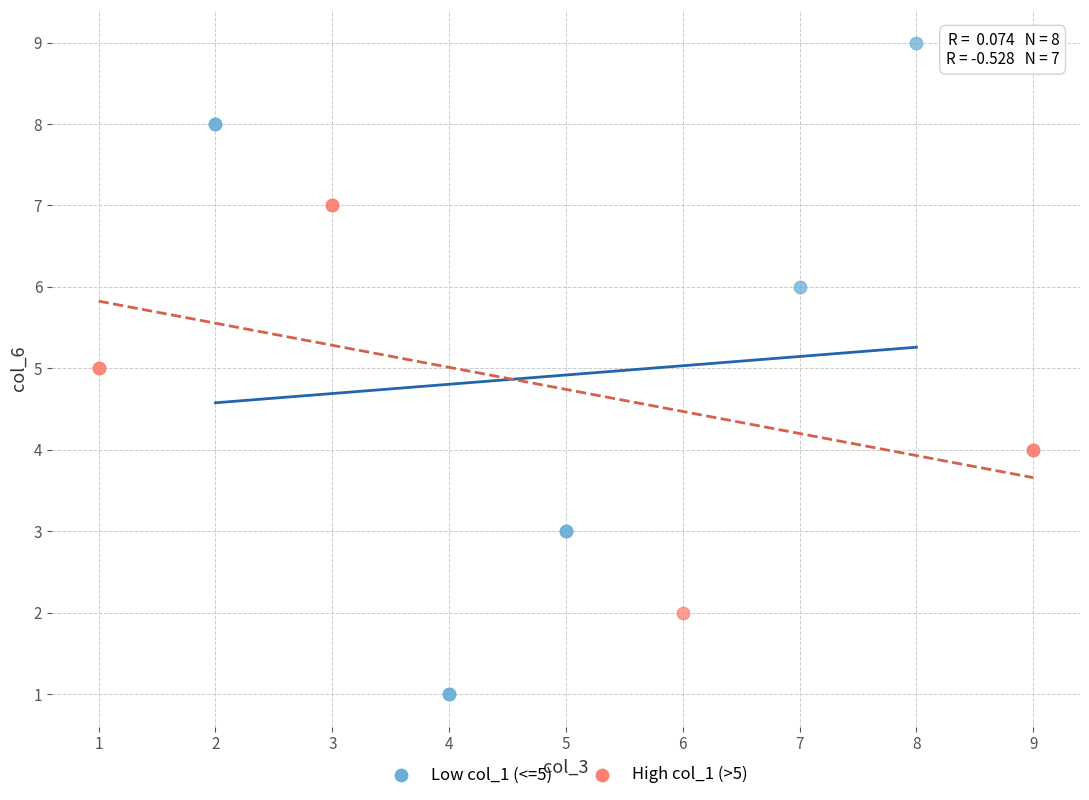

What are all the series names shown in the legend?

Low col_1 (<=5), High col_1 (>5)